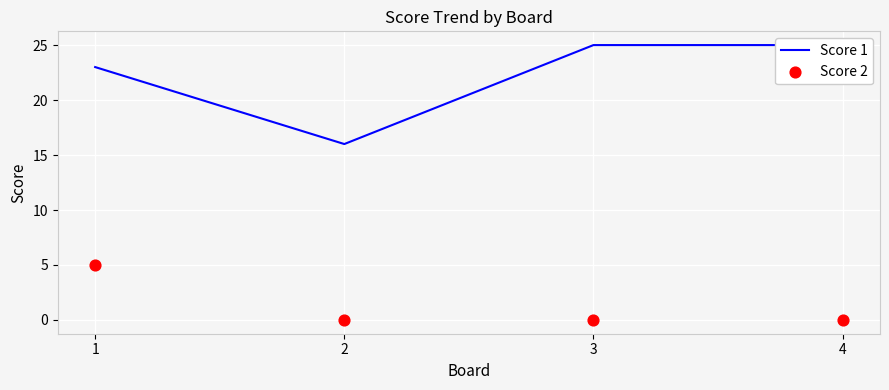

What are all the series names shown in the legend?

Score 1, Score 2